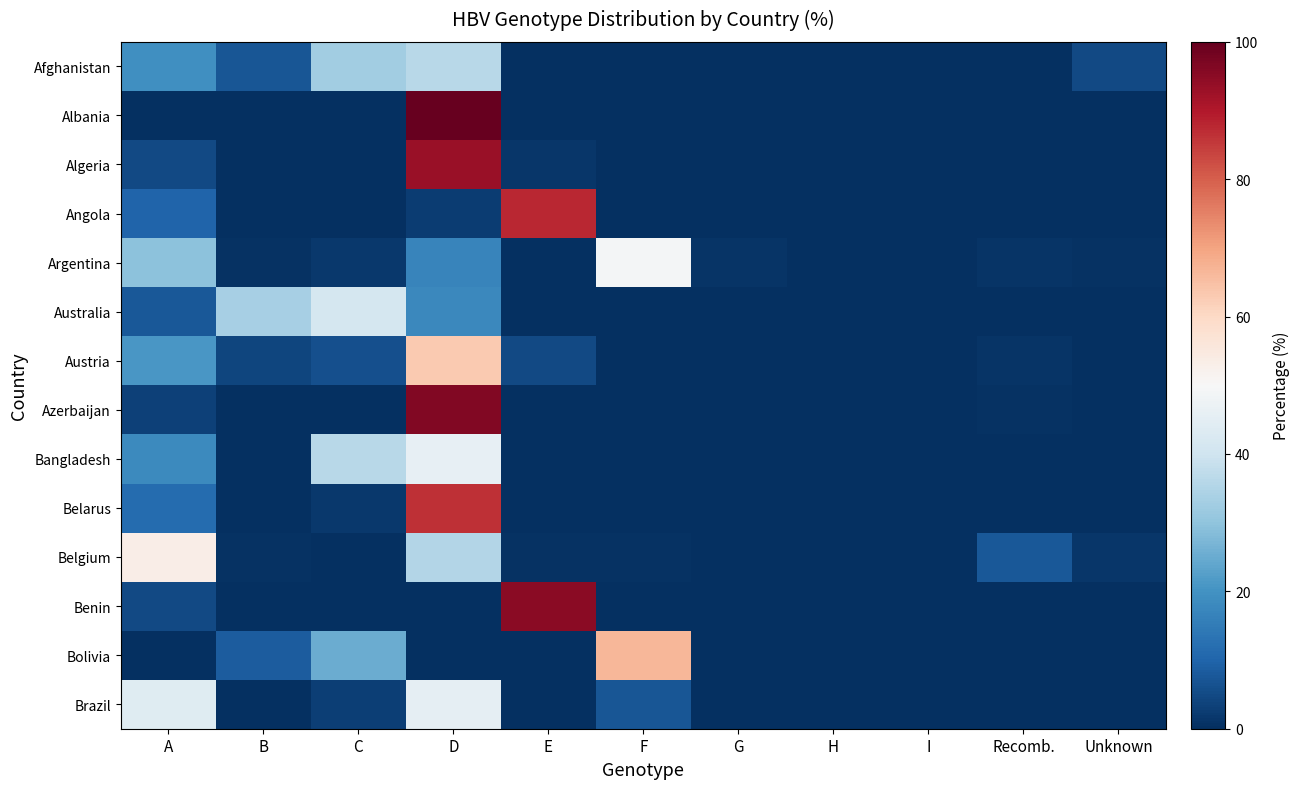

Reading left to right, transcribe all the data shown in this chart.

Afghanistan: A=19.5	B=7.1	C=32.5	D=36.1	E=0.0	F=0.0	G=0.0	H=0.0	I=0.0	Recomb.=0.0	Unknown=4.7
Albania: A=0.0	B=0.0	C=0.0	D=100.0	E=0.0	F=0.0	G=0.0	H=0.0	I=0.0	Recomb.=0.0	Unknown=0.0
Algeria: A=5.0	B=0.0	C=0.0	D=93.0	E=1.3	F=0.0	G=0.0	H=0.0	I=0.0	Recomb.=0.0	Unknown=0.0
Angola: A=10.0	B=0.0	C=0.0	D=2.5	E=87.5	F=0.0	G=0.0	H=0.0	I=0.0	Recomb.=0.0	Unknown=0.0
Argentina: A=29.5	B=0.5	C=1.6	D=16.8	E=0.0	F=49.0	G=1.1	H=0.0	I=0.0	Recomb.=1.1	Unknown=0.5
Australia: A=7.8	B=33.3	C=41.1	D=17.7	E=0.0	F=0.0	G=0.0	H=0.0	I=0.0	Recomb.=0.0	Unknown=0.0
Austria: A=21.0	B=4.0	C=6.0	D=63.0	E=5.0	F=0.0	G=0.0	H=0.0	I=0.0	Recomb.=1.0	Unknown=0.0
Azerbaijan: A=3.2	B=0.0	C=0.0	D=96.3	E=0.0	F=0.0	G=0.0	H=0.0	I=0.0	Recomb.=0.5	Unknown=0.0
Bangladesh: A=18.1	B=0.0	C=36.1	D=45.8	E=0.0	F=0.0	G=0.0	H=0.0	I=0.0	Recomb.=0.0	Unknown=0.0
Belarus: A=11.5	B=0.0	C=1.9	D=86.5	E=0.0	F=0.0	G=0.0	H=0.0	I=0.0	Recomb.=0.0	Unknown=0.0
Belgium: A=53.1	B=0.8	C=0.0	D=35.2	E=0.8	F=0.8	G=0.0	H=0.0	I=0.0	Recomb.=7.8	Unknown=1.6
Benin: A=4.8	B=0.0	C=0.0	D=0.0	E=95.2	F=0.0	G=0.0	H=0.0	I=0.0	Recomb.=0.0	Unknown=0.0
Bolivia: A=0.0	B=8.3	C=25.0	D=0.0	E=0.0	F=66.7	G=0.0	H=0.0	I=0.0	Recomb.=0.0	Unknown=0.0
Brazil: A=43.9	B=0.4	C=2.8	D=45.6	E=0.0	F=7.2	G=0.0	H=0.1	I=0.0	Recomb.=0.0	Unknown=0.0